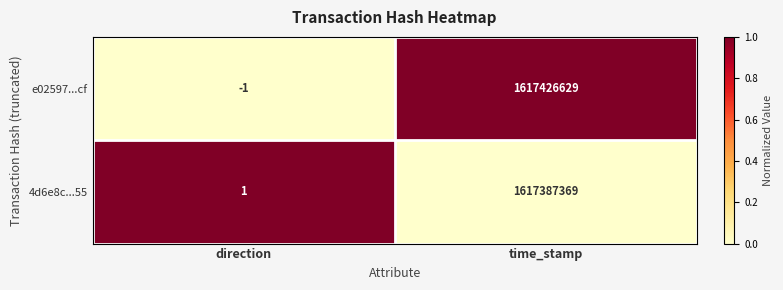

Reading left to right, transcribe all the data shown in this chart.

e02597...cf: direction=-1	time_stamp=1617426629
4d6e8c...55: direction=1	time_stamp=1617387369